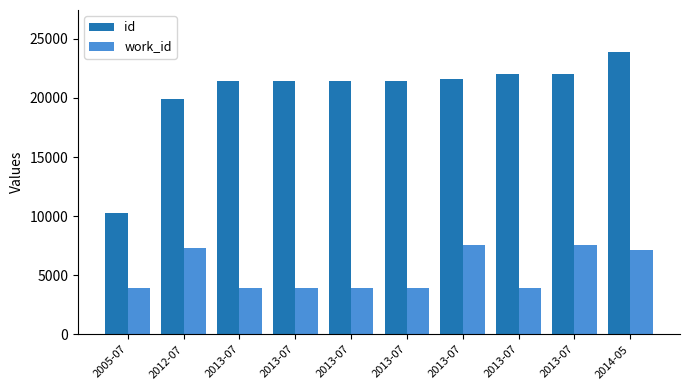

What are all the series names shown in the legend?

id, work_id